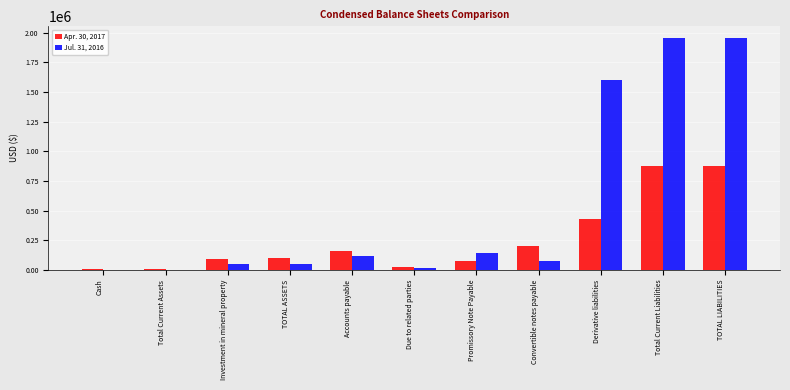

What is the greatest value displayed?

1954451